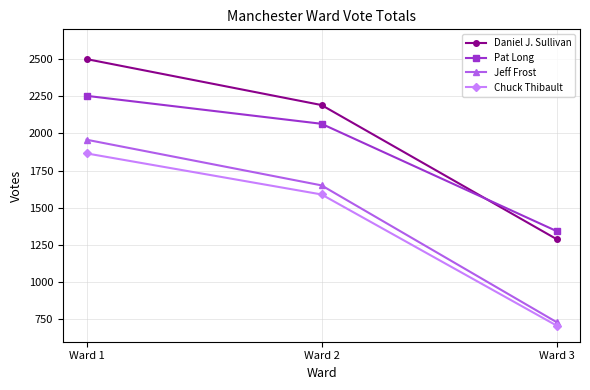

Reading left to right, what are all the values shown in this chart?

Daniel J. Sullivan: Ward 1=2500	Ward 2=2191	Ward 3=1290
Pat Long: Ward 1=2253	Ward 2=2065	Ward 3=1344
Jeff Frost: Ward 1=1958	Ward 2=1651	Ward 3=732
Chuck Thibault: Ward 1=1866	Ward 2=1590	Ward 3=709